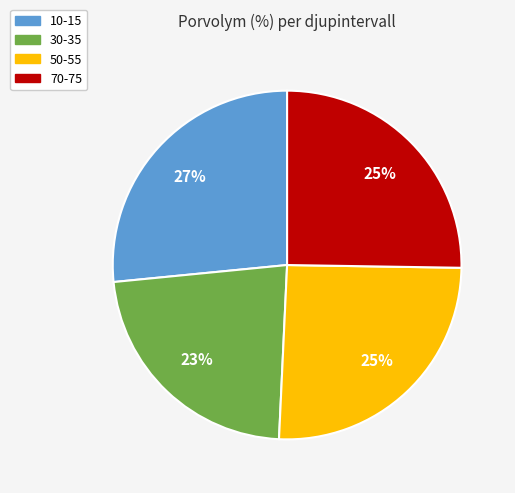

To the nearest percent, what portion does 50-55 represent?

25%